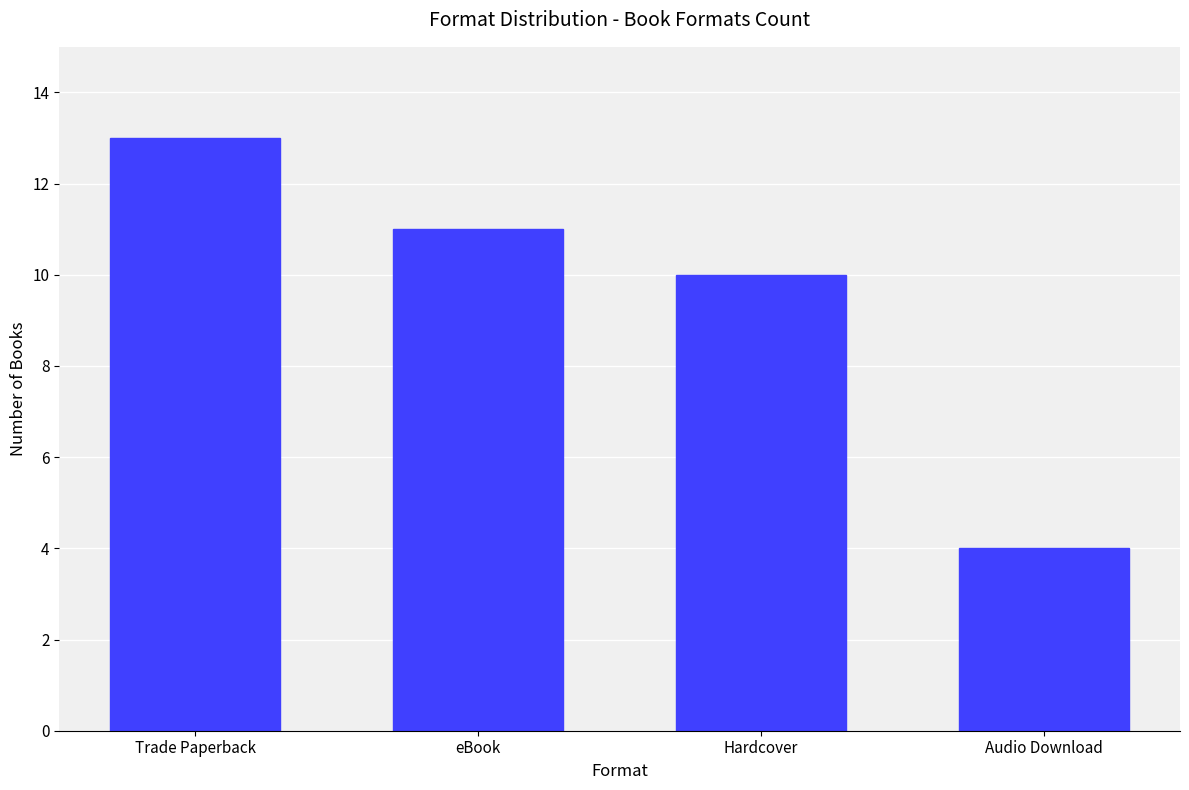

Reading left to right, transcribe all the data shown in this chart.

13	11	10	4